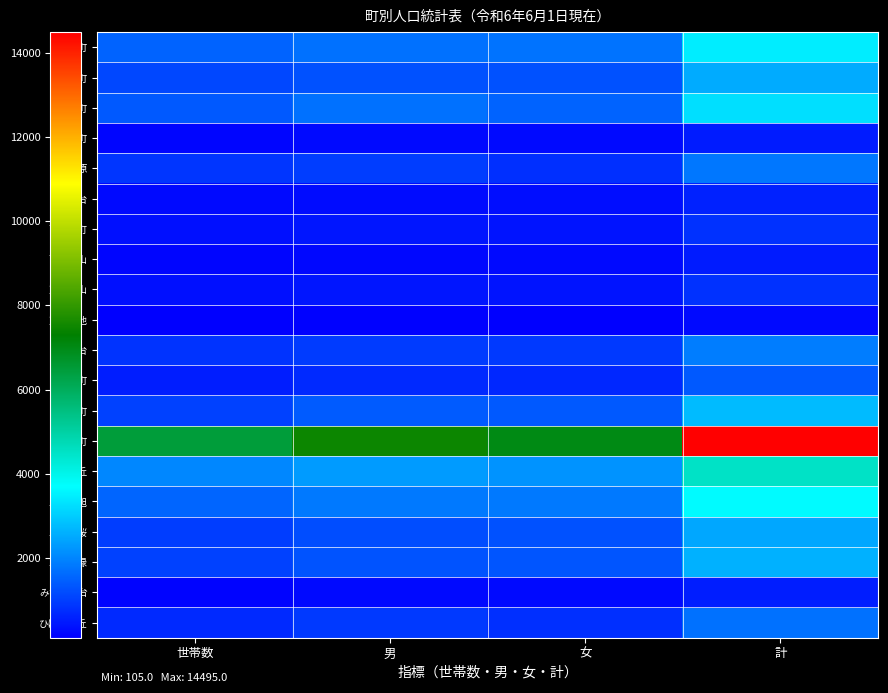

Rank the series at 女 from lowest to highest value.

東蜂ヶ池, 黒笹町, 西陣取山, みなよし台, 天王台, 東陣取山, 西一色町, 福田町, ひばりヶ丘, 園原, 東山台, 福谷町, 三好丘桜, 三好丘緑, 明知町, 打越町, 莇生町, 三好丘旭, 三好丘, 三好町